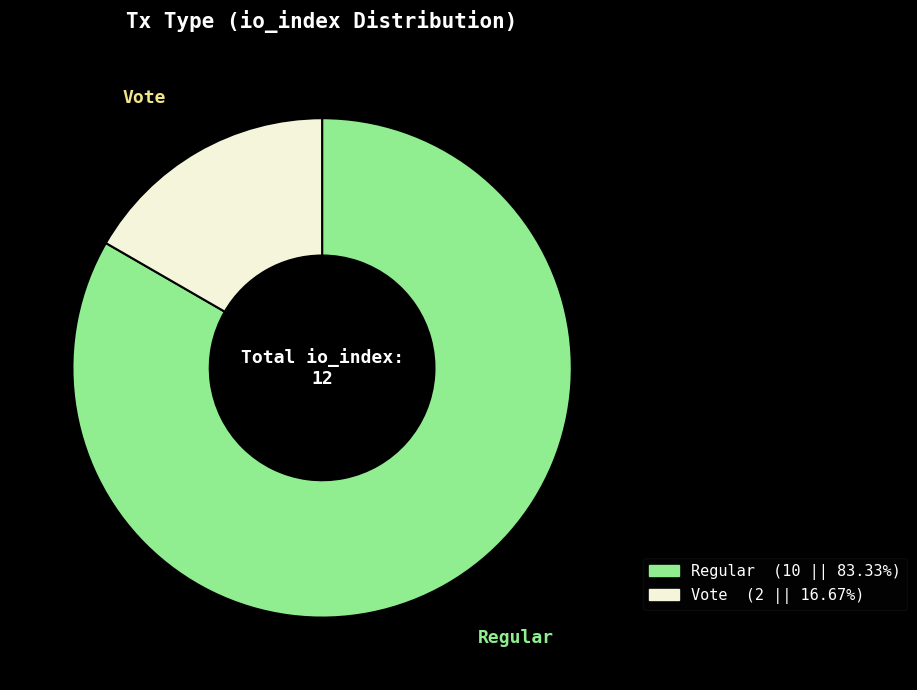

Approximately how many times larger is the value at Regular compared to Vote?

5.0